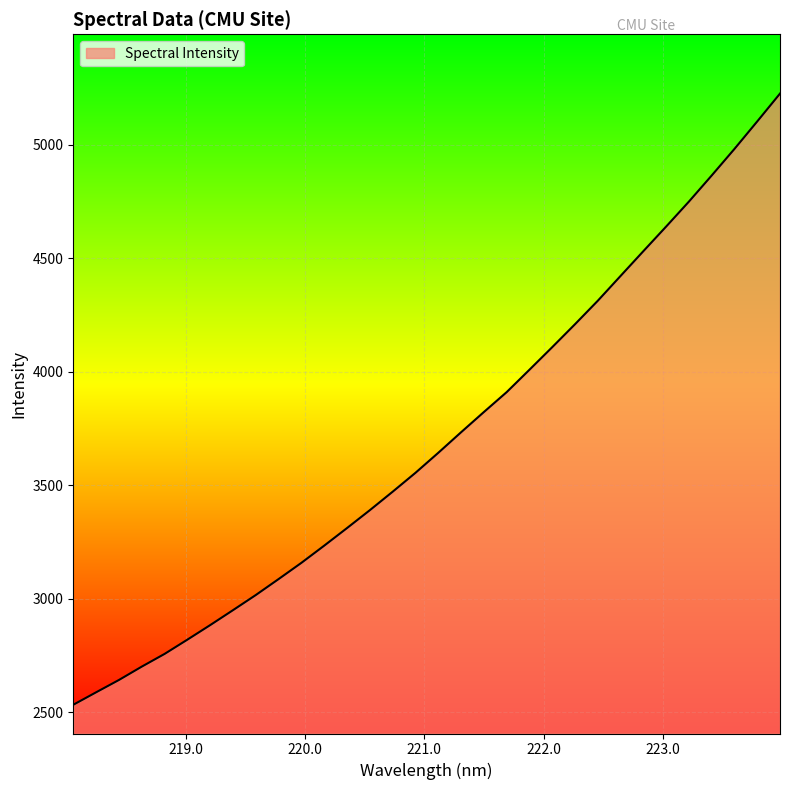

What is the minimum value shown in the chart?

2532.1